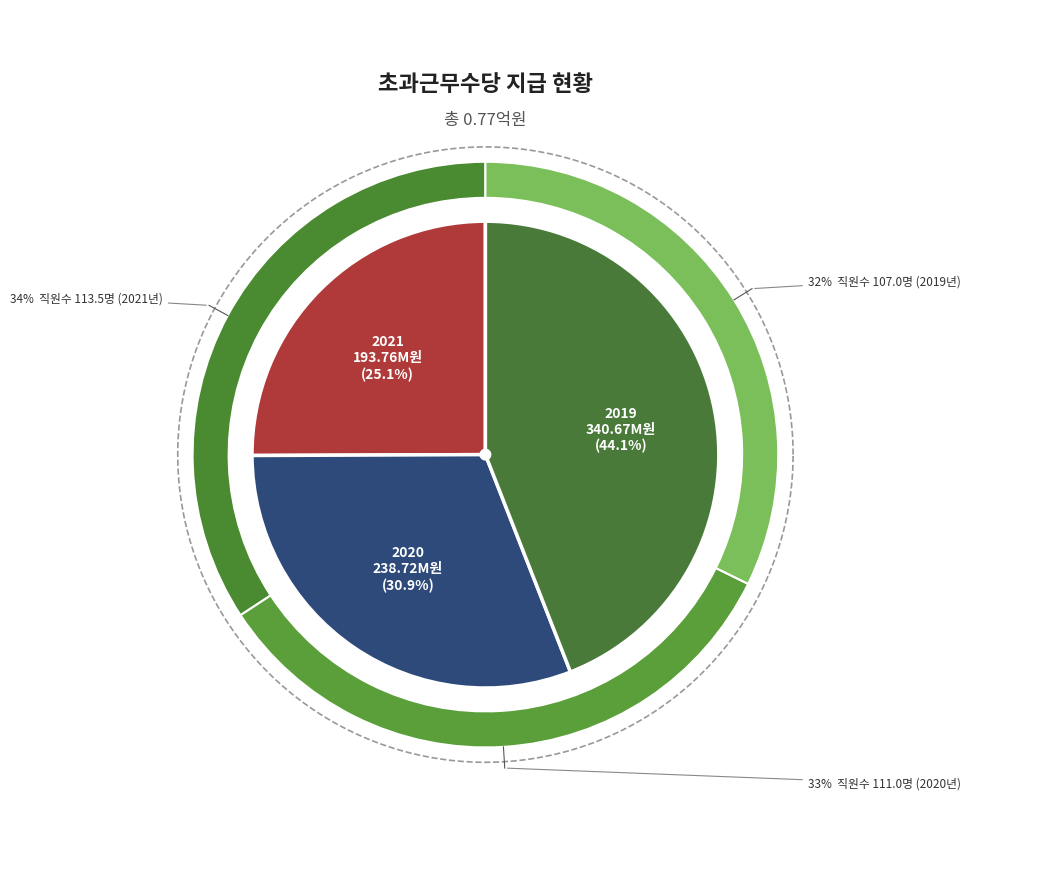

The 2020 slice represents 31% of the pie. True or false?

True